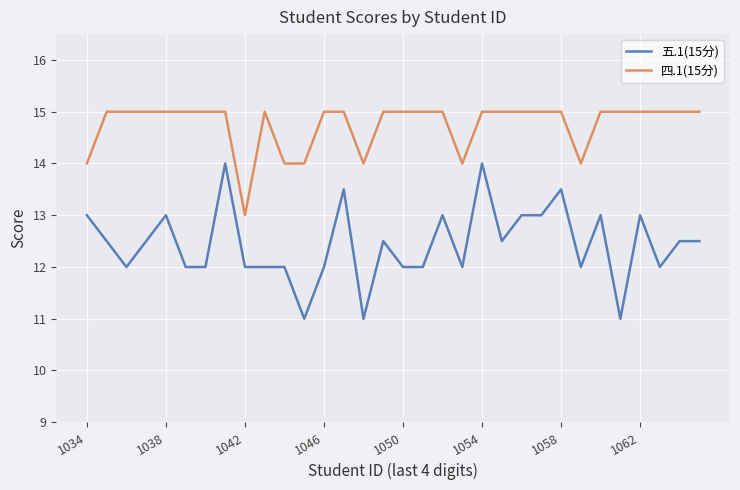

Which series has the largest range (max minus min)?

五.1(15分)